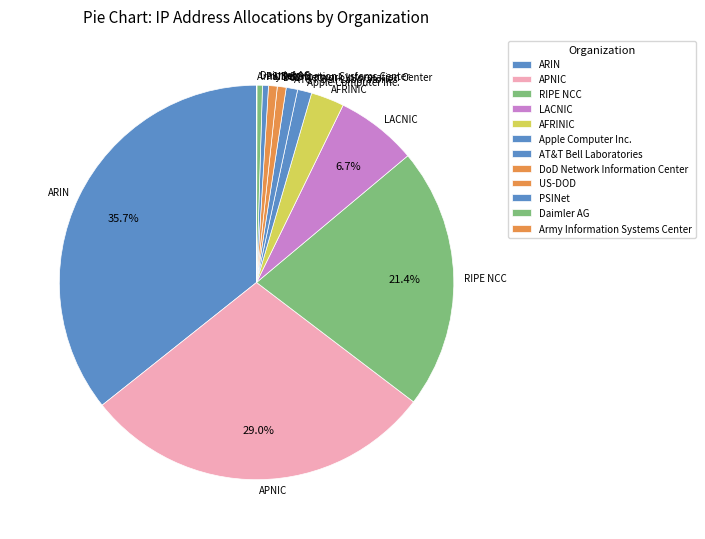

What is the ratio of the value at AT&T Bell Laboratories to the value at DoD Network Information Center?

1.3